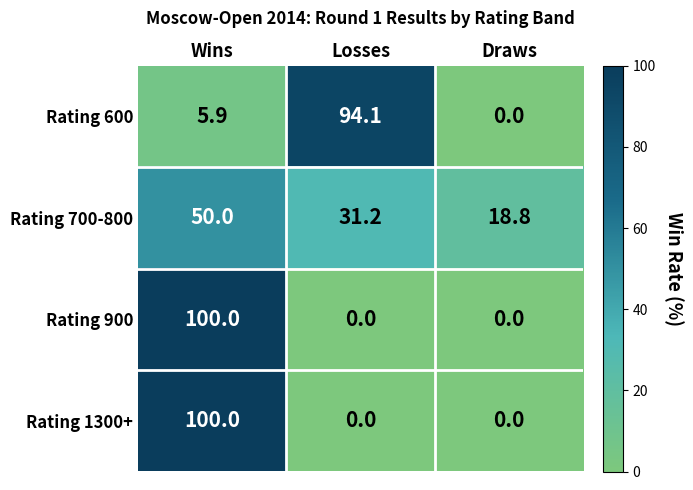

What is the greatest value displayed?

100.0